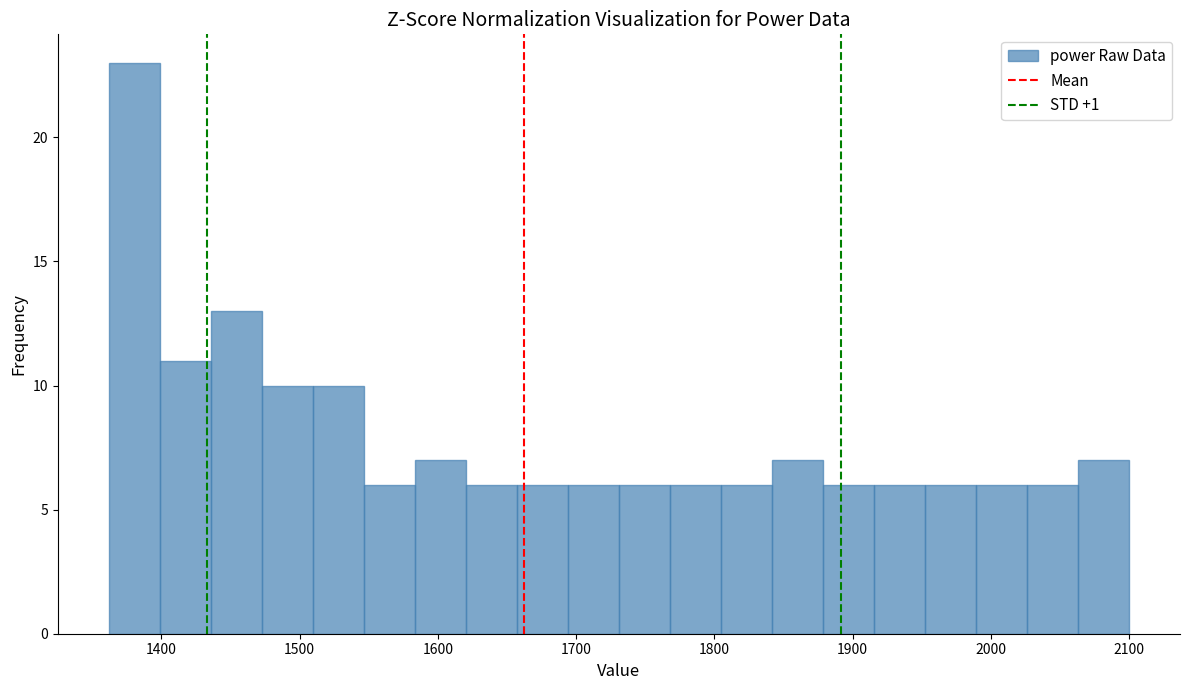

Read against the x-axis, roughly where is the centre of the tallest bar?

1380